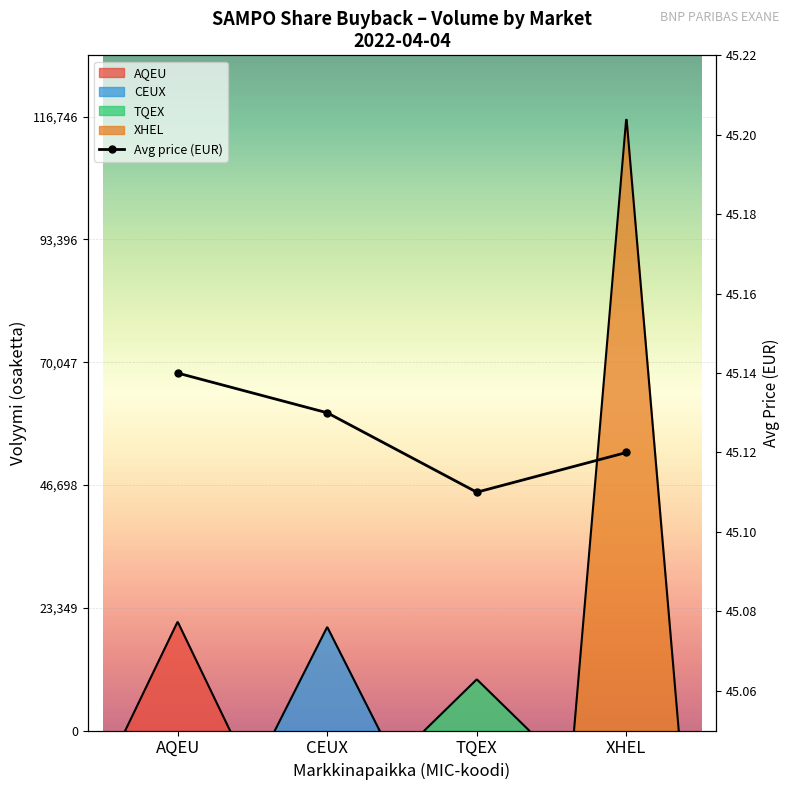

List the labels in order of value, smallest first.

TQEX, XHEL, CEUX, AQEU